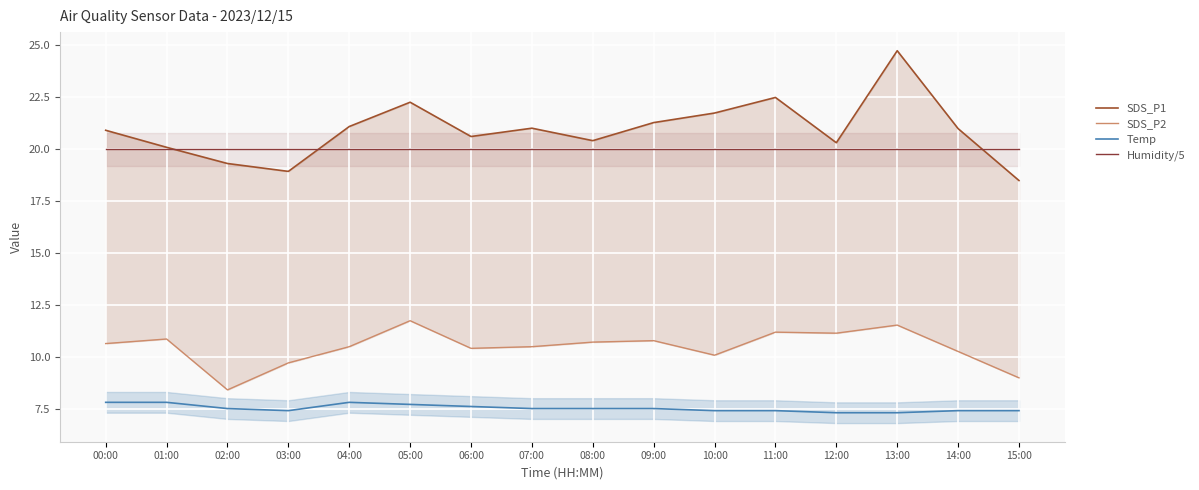

What is the greatest value displayed?

24.7